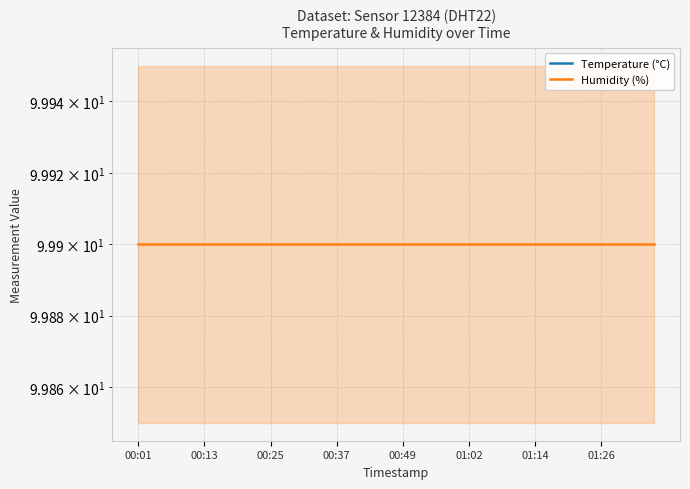

What are all the series names shown in the legend?

Temperature (°C), Humidity (%)